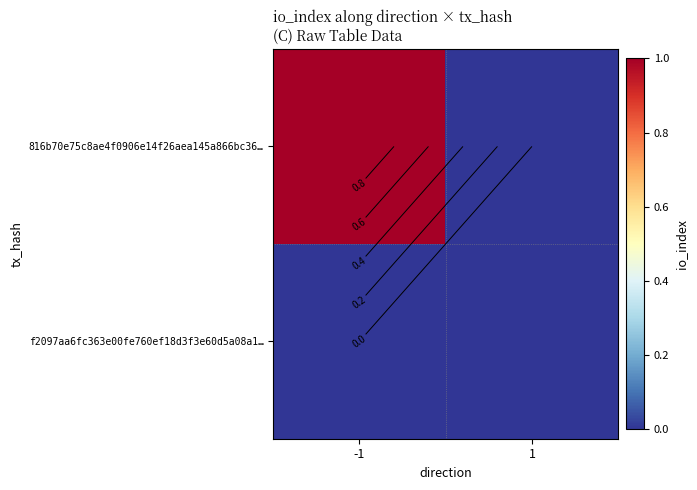

Rank the series by their maximum value, from highest to lowest.

816b70e75c8ae4f0906e14f26aea145a866bc36…, f2097aa6fc363e00fe760ef18d3f3e60d5a08a1…